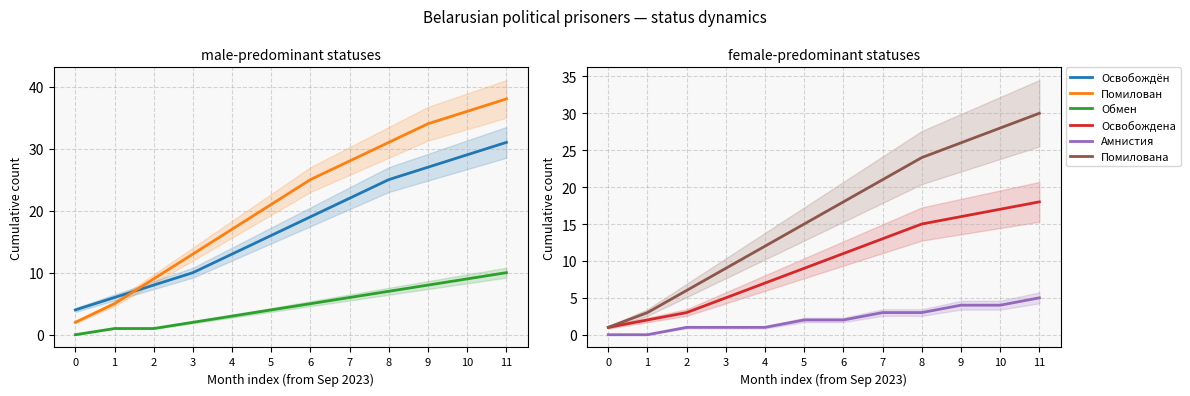

What is the maximum value shown in the chart?

38